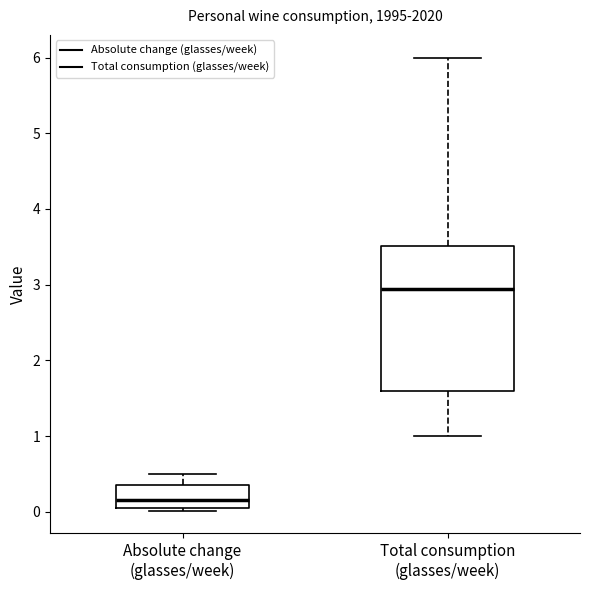

Which box's median line is the lowest?

Absolute change (glasses/week)